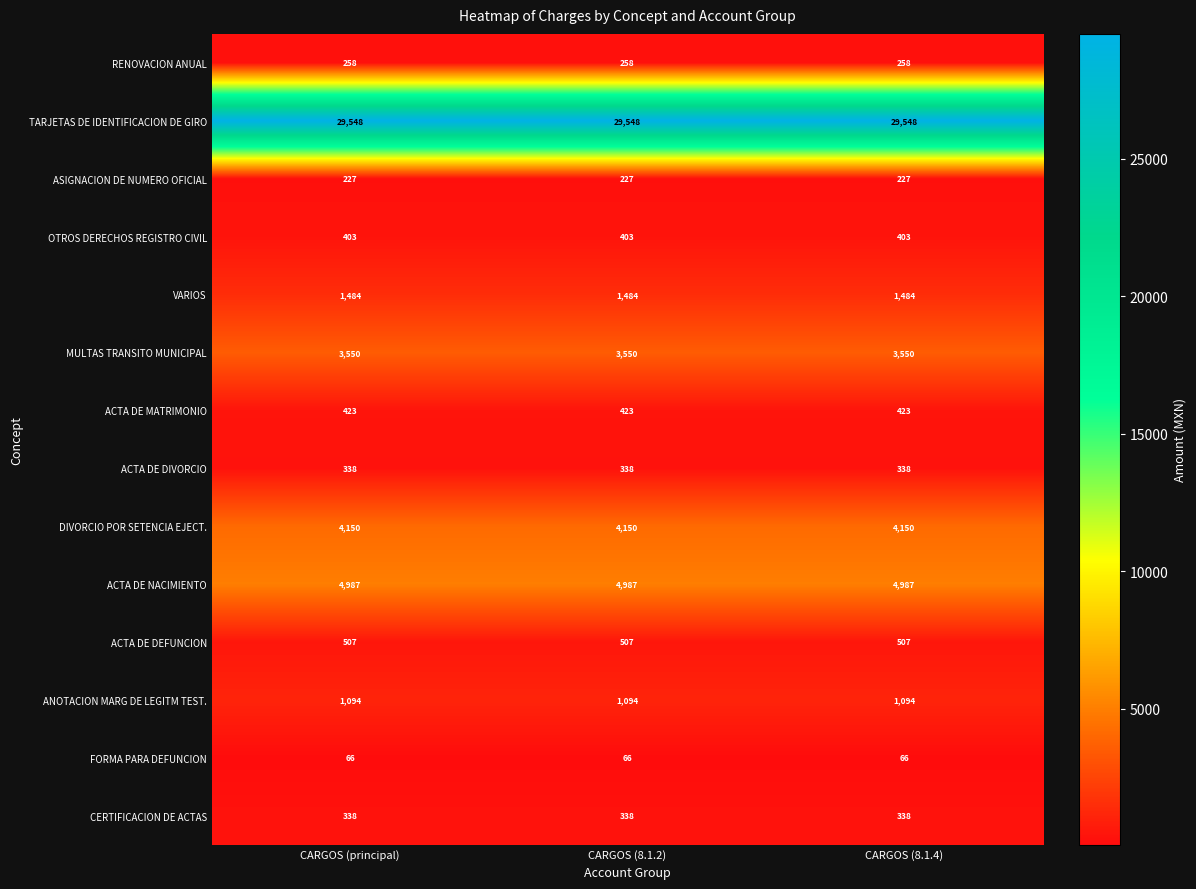

What is the average value of the DIVORCIO POR SETENCIA EJECT. series?

4150